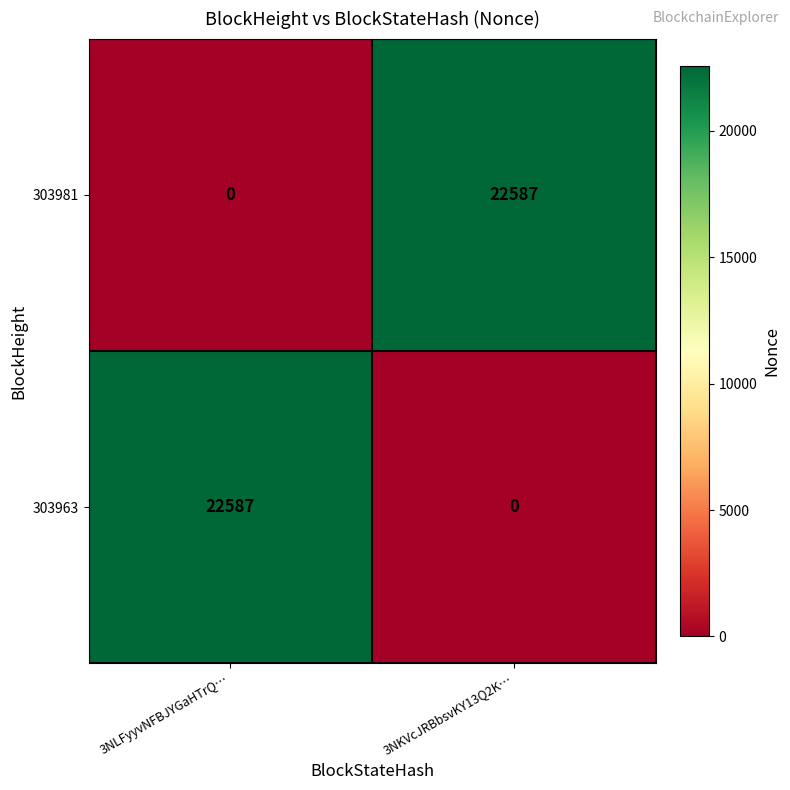

At which label is 303963 closest to 11293?

3NKVcJRBbsvKY13Q2K…